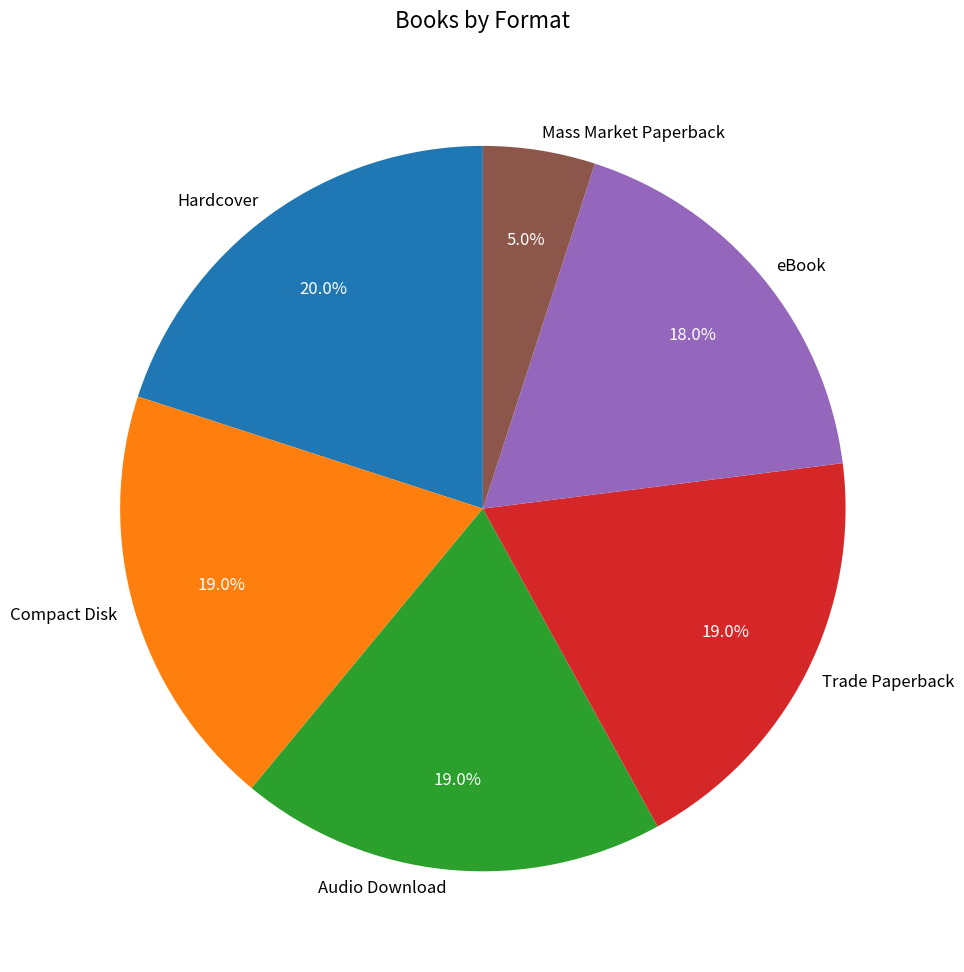

Which category has the smallest portion of the pie?

Mass Market Paperback